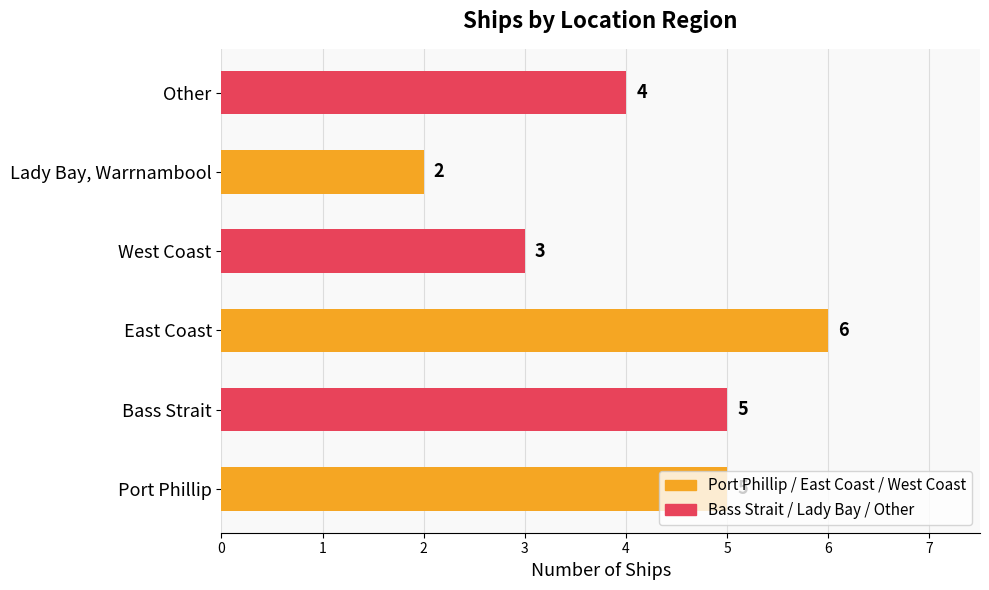

What is the difference between the second highest and minimum values?

3